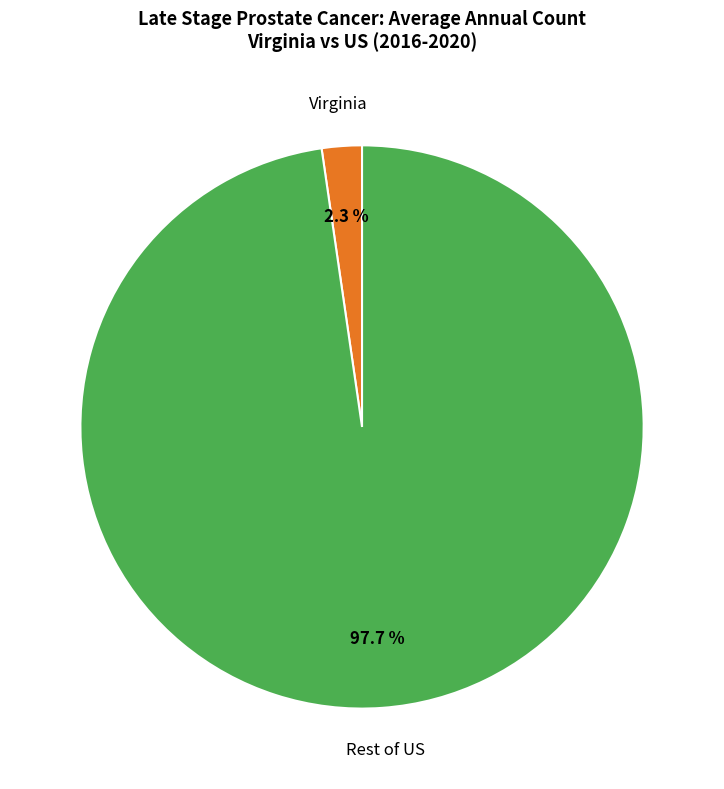

Does any single category account for the majority?

Yes